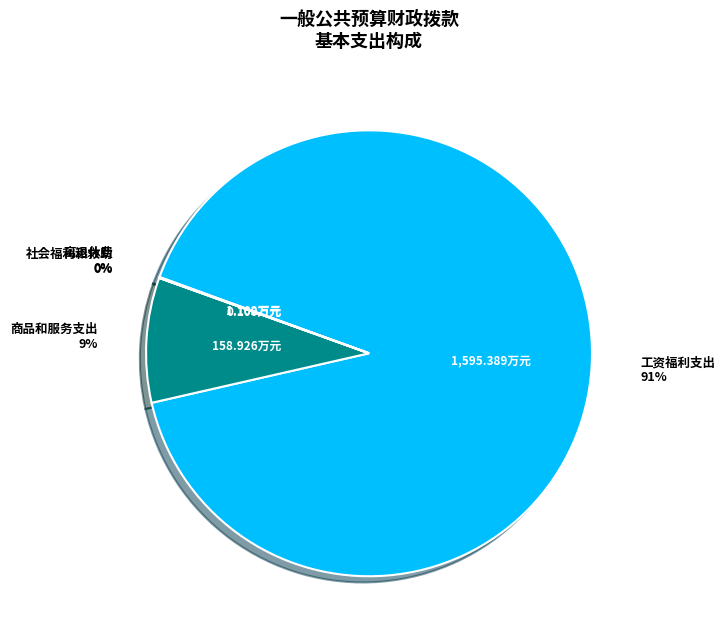

Is there any slice that represents more than half of the pie?

Yes